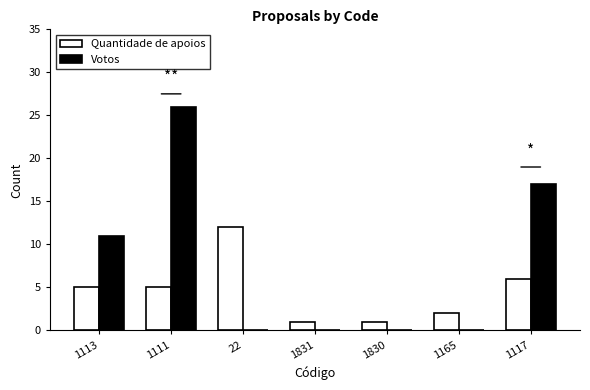

How many groups of bars are there?

7